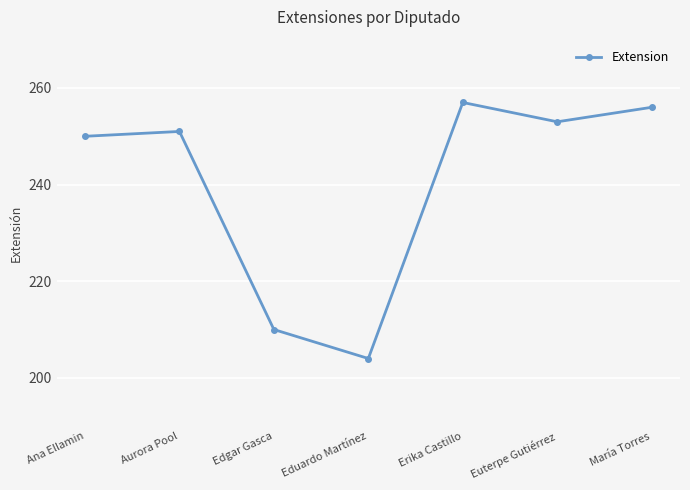

Which label corresponds to the smallest value in the chart?

Eduardo Martínez